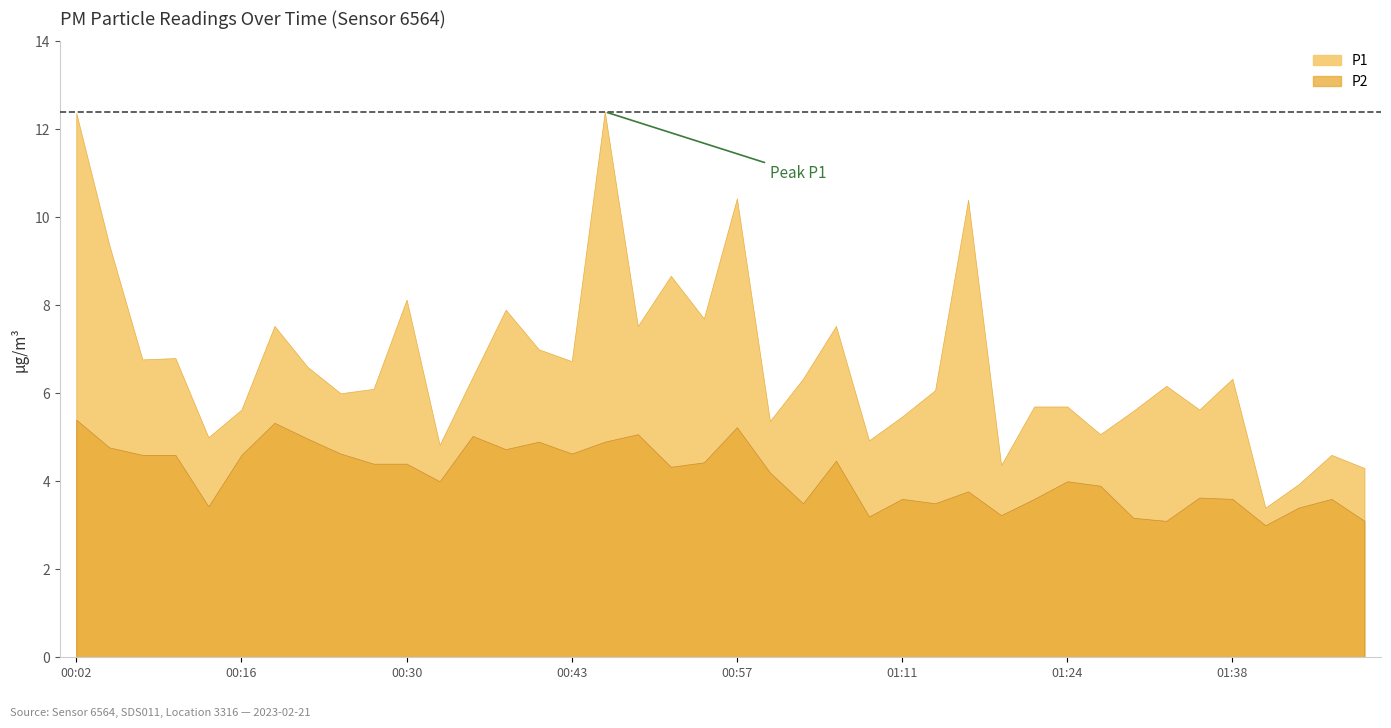

What is the greatest value displayed?

12.4